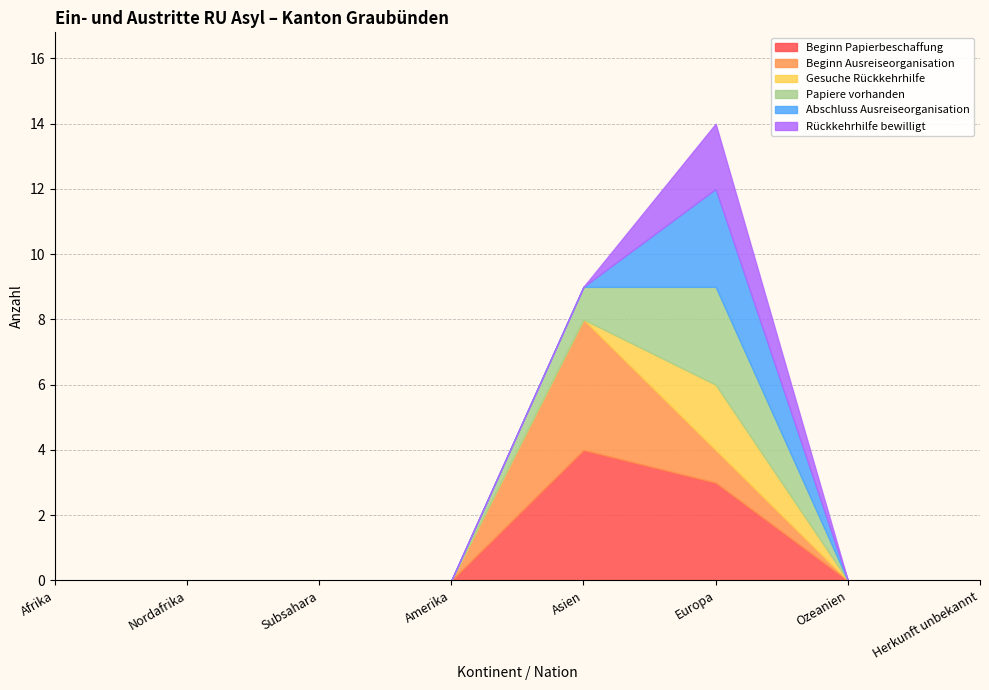

Where is the first local maximum for Abschluss Ausreiseorganisation?

Europa